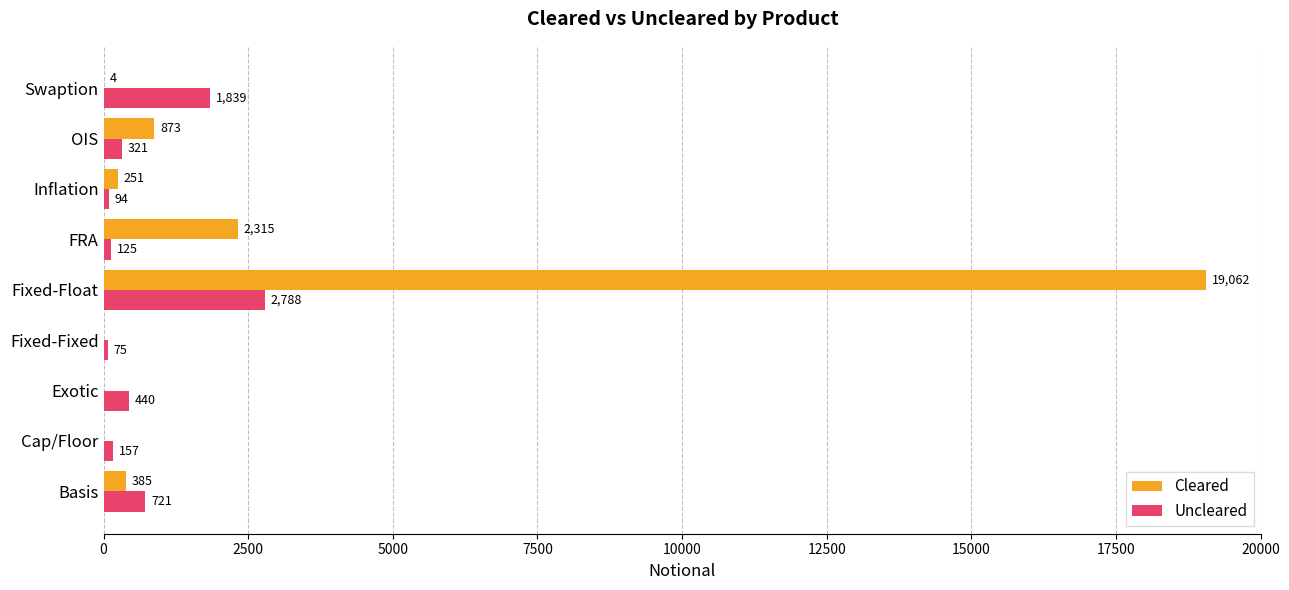

The value of Cleared at FRA is 925. True or false?

False